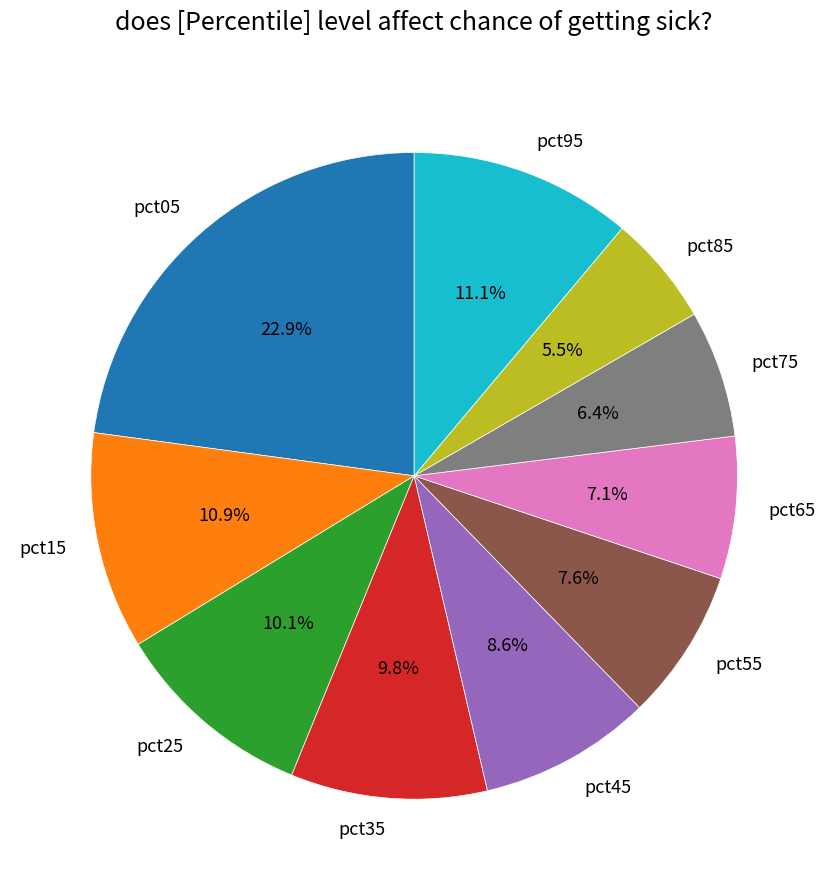

How much of the chart is everything except pct15?

89.1%